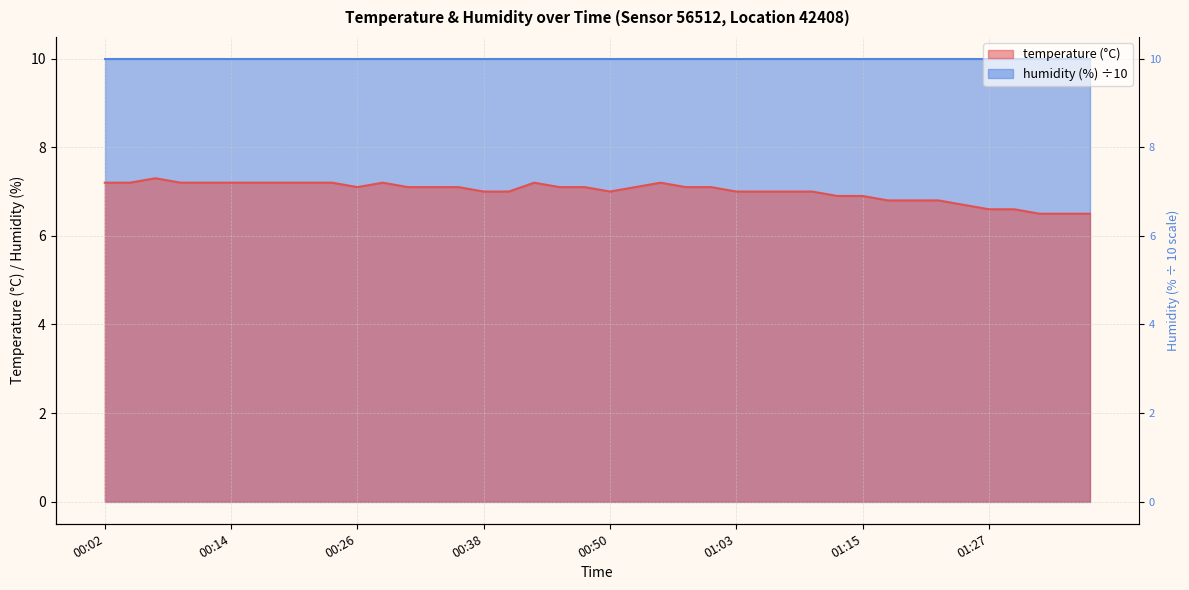

Reading left to right, what are all the values shown in this chart?

7.2	7.2	7.3	7.2	7.2	7.2	7.2	7.2	7.2	7.2	7.1	7.2	7.1	7.1	7.1	7.0	7.0	7.2	7.1	7.1	7.0	7.1	7.2	7.1	7.1	7.0	7.0	7.0	7.0	6.9	6.9	6.8	6.8	6.8	6.7	6.6	6.6	6.5	6.5	6.5